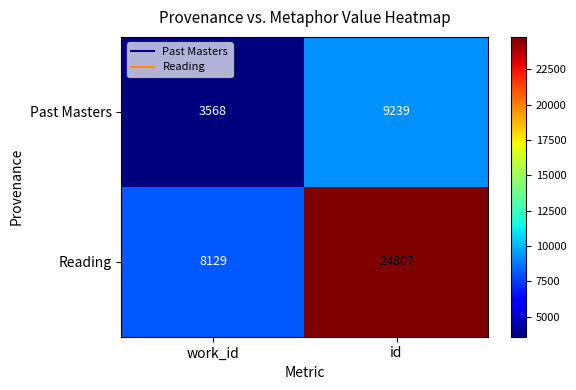

How many series are shown in this chart?

2